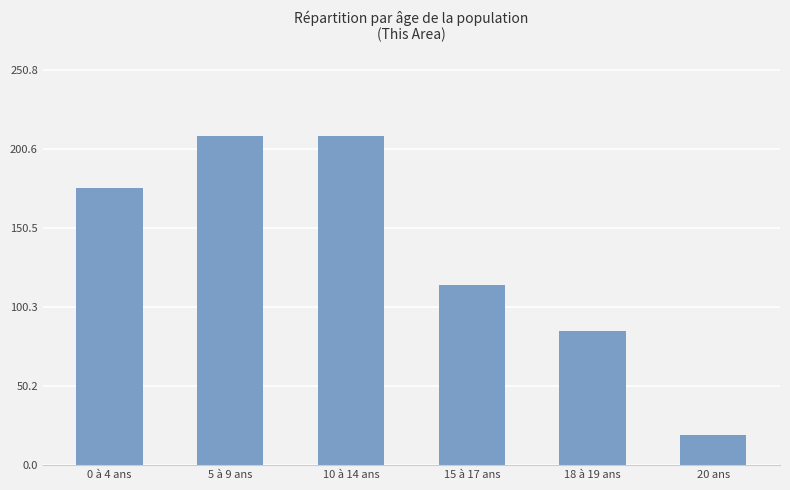

How many values are between 85 and 209?

5